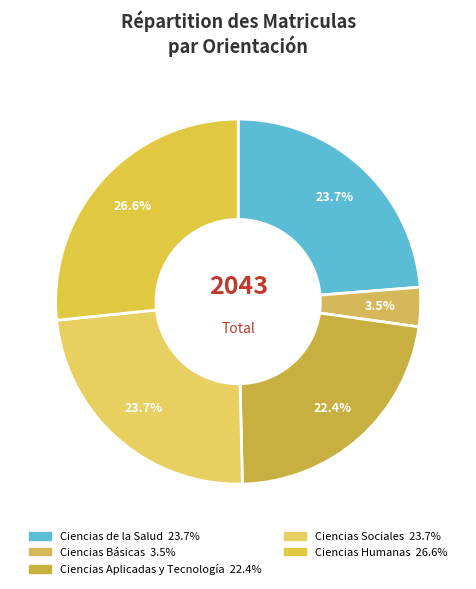

Approximately how many times larger is the value at Ciencias Sociales compared to Ciencias Humanas?

0.9